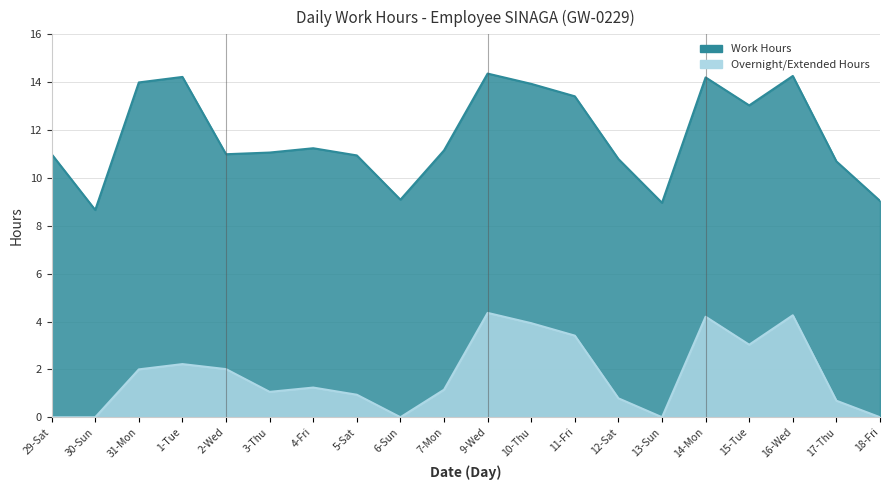

What are all the series names shown in the legend?

Work Hours, Overnight/Extended